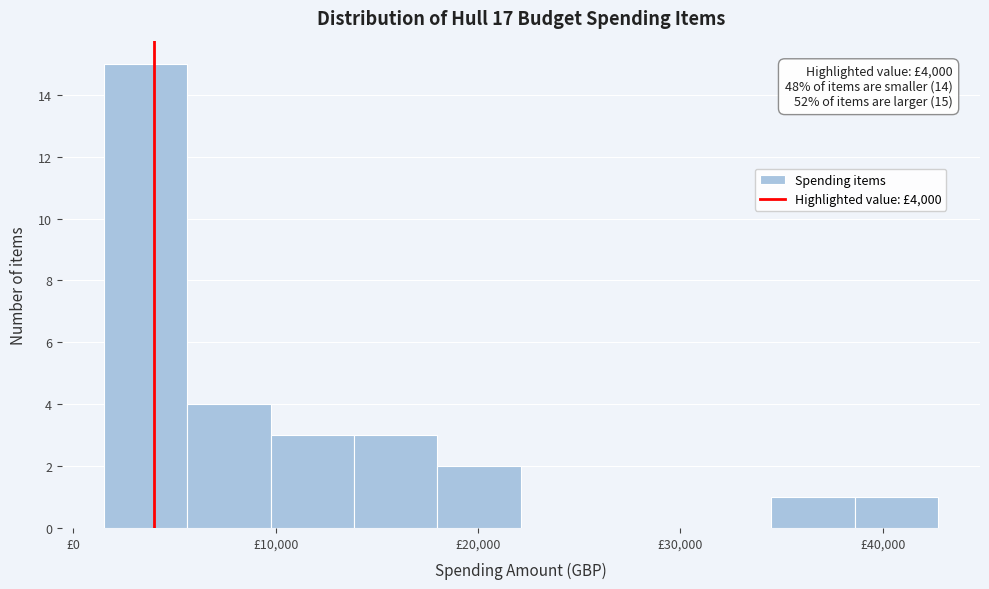

Which range on the x-axis has the tallest bar?

2000 to 6000